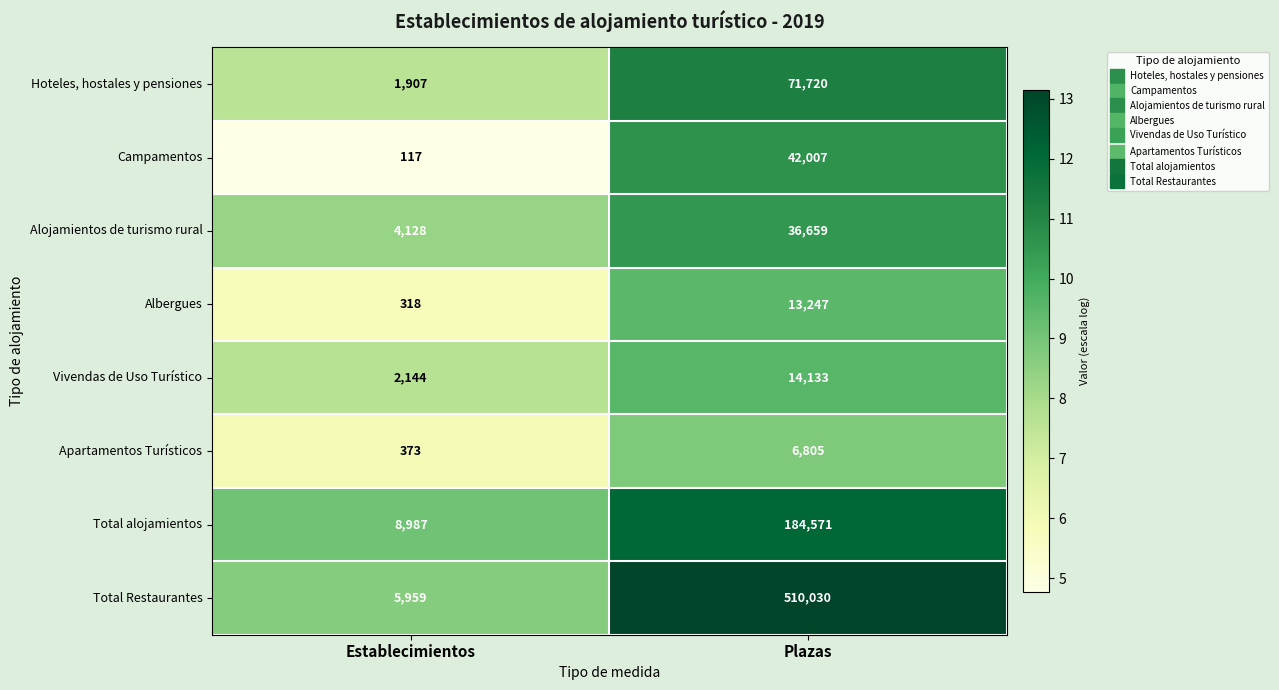

At which category is the sum across all series the highest?

Plazas